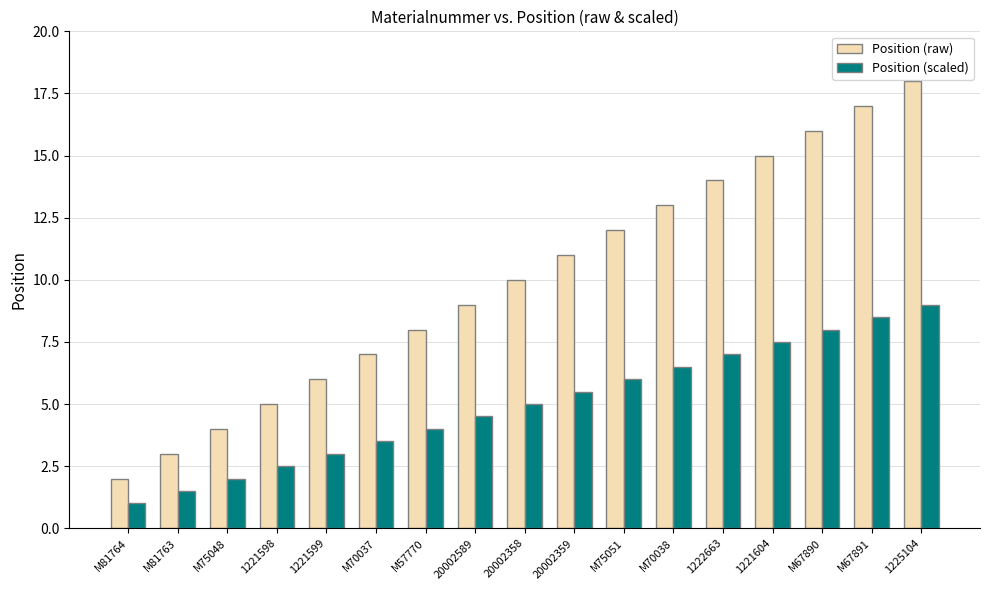

What are all the series names shown in the legend?

Position (raw), Position (scaled)